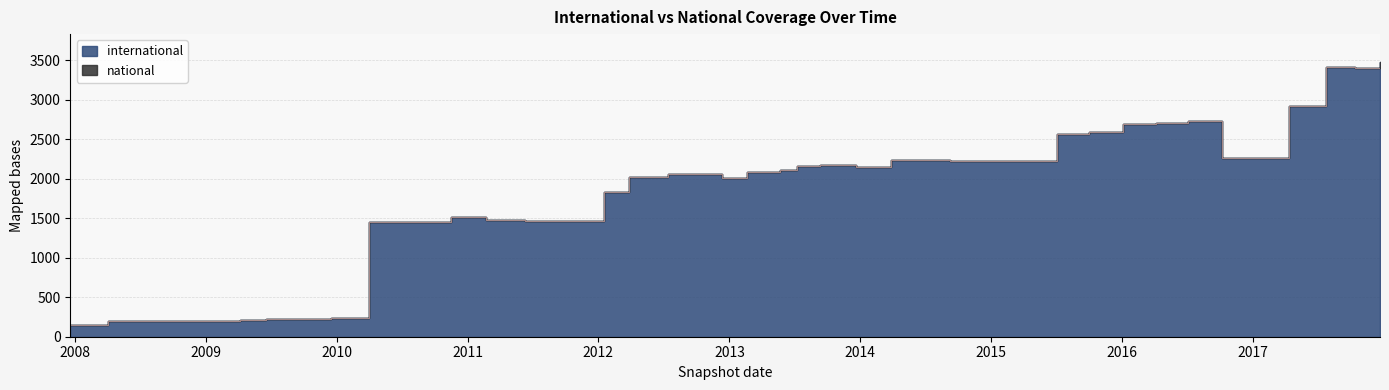

Which series changed the most between 2016-01-04 and 2012-03-26?

international